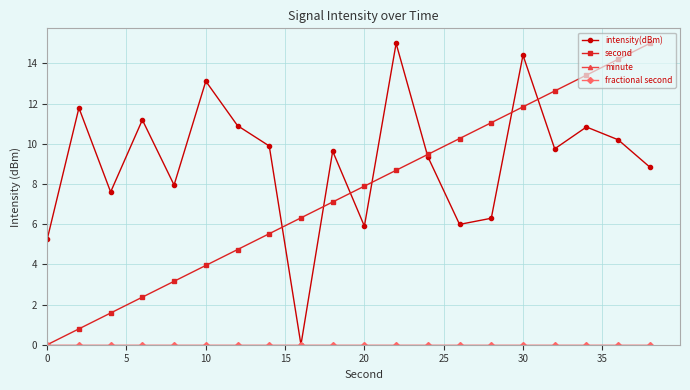

Which series has the largest total across all categories?

intensity(dBm)